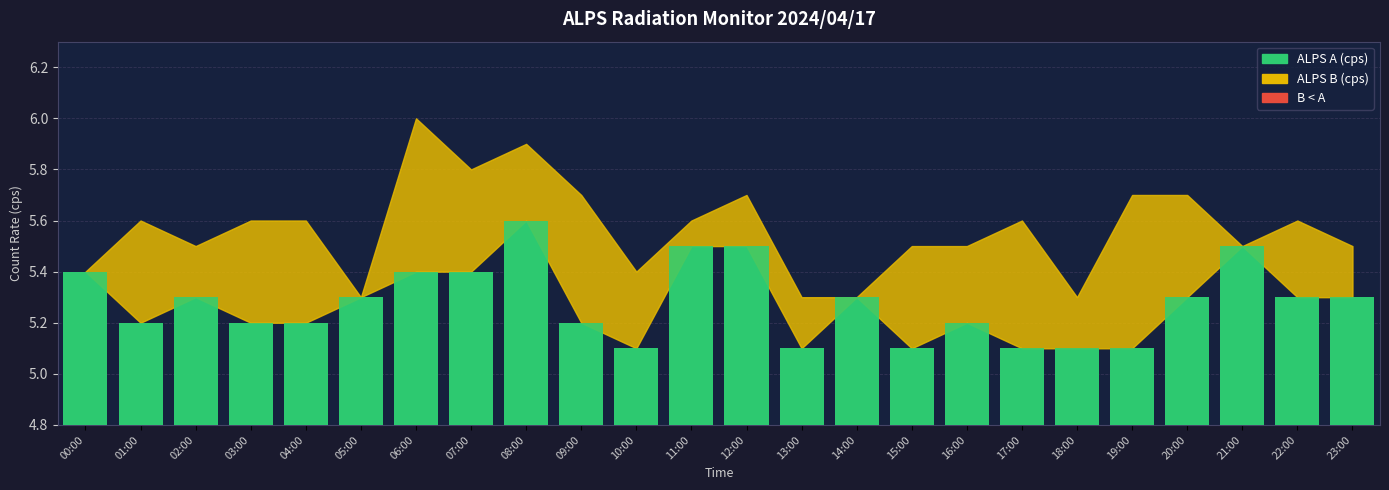

Does the chart contain stacked bars?

No